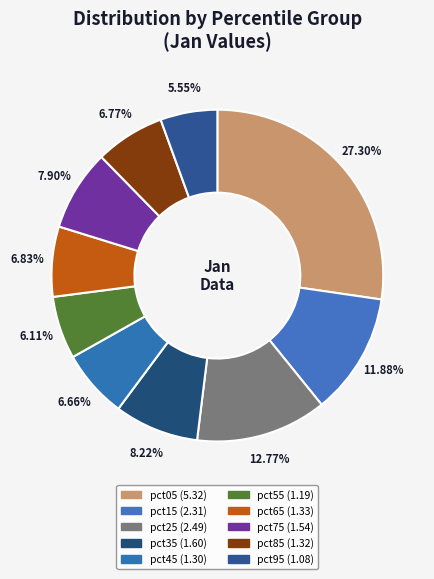

Which category has the smallest portion of the pie?

pct95